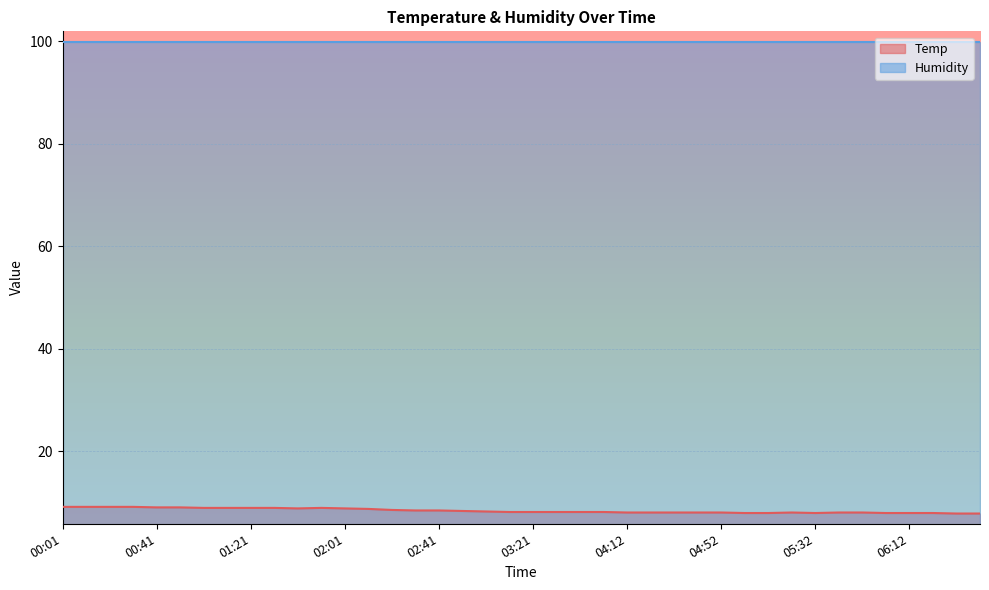

How many interior local valleys (lower than both neighbors) does the data have?

2